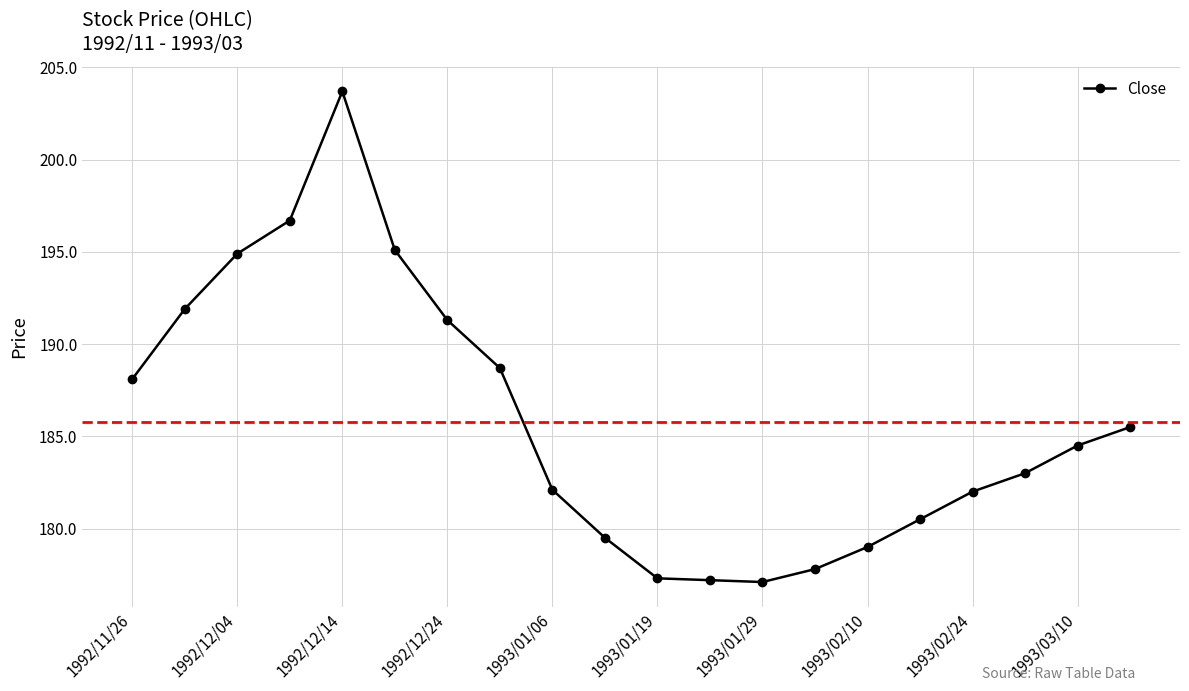

What is the value of the 6th point from the left?

195.1